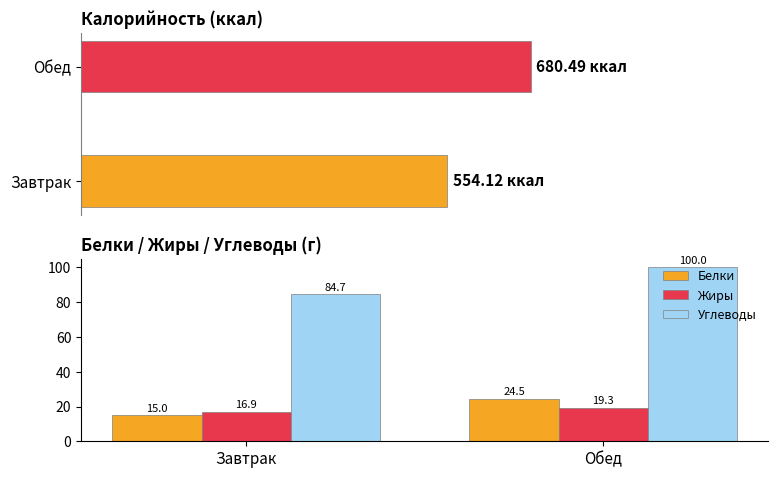

What position from the right is Завтрак?

2